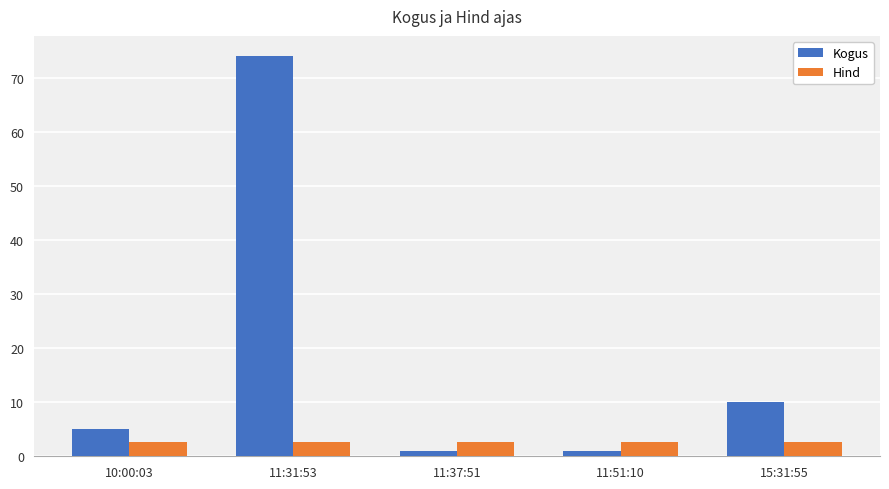

What is the difference between the Kogus values at 11:31:53 and 15:31:55?

64.0